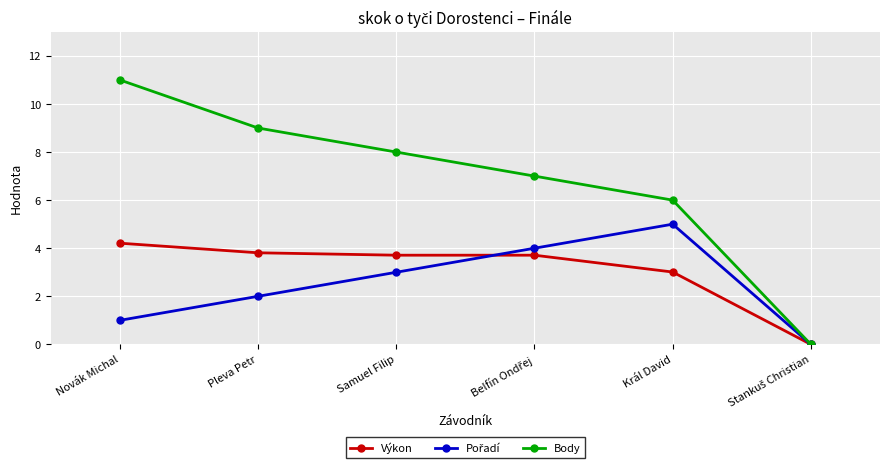

What is the average value of the Body series?

6.8